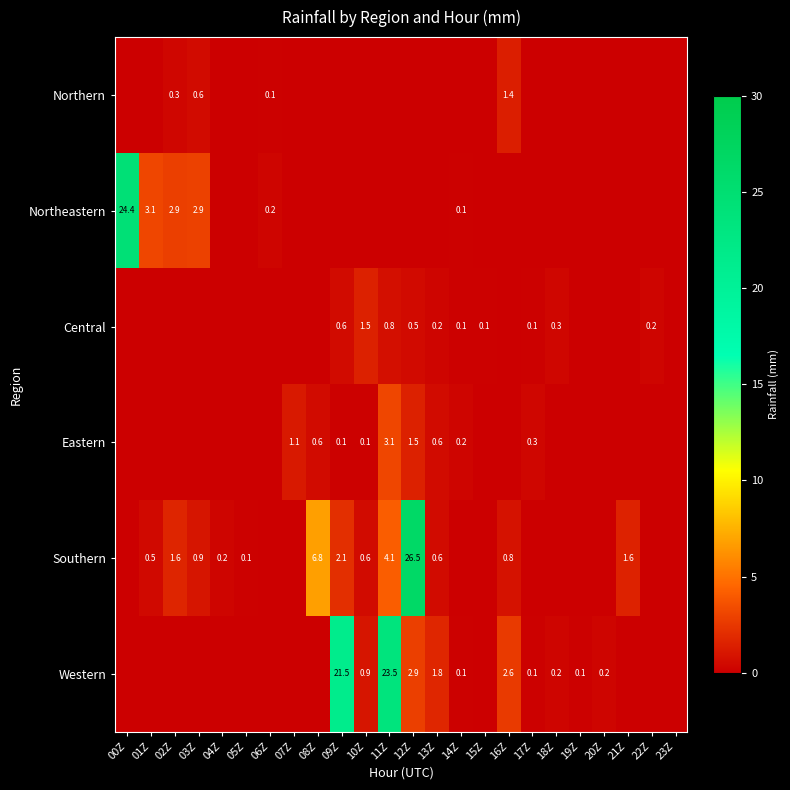

Is it true that Eastern equals 3.1 at 11Z?

True